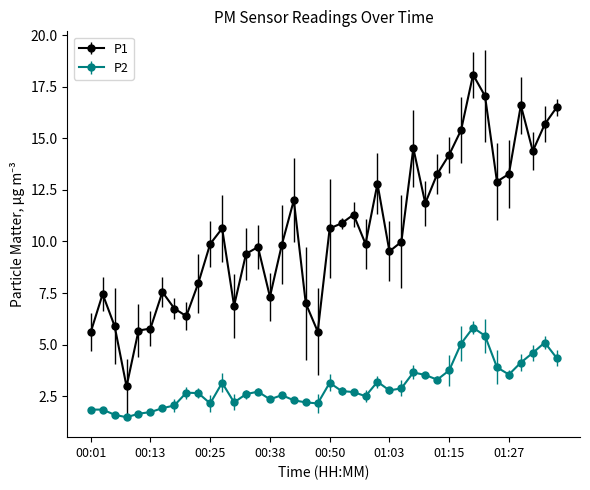

Count the number of categories in the chart.

40